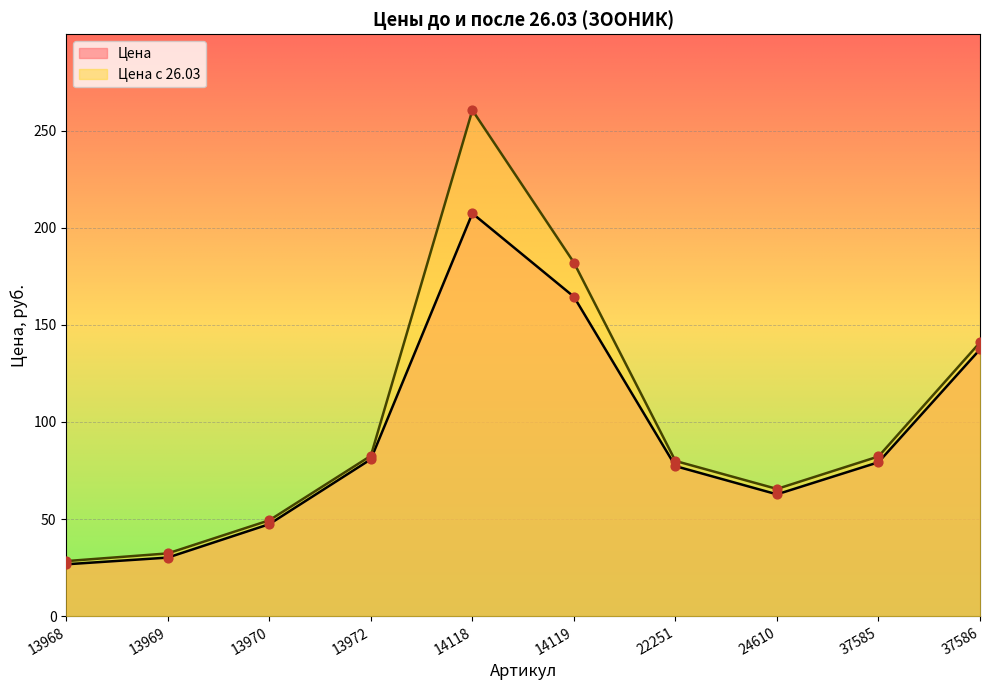

At how many categories does at least one series exceed 152?

2